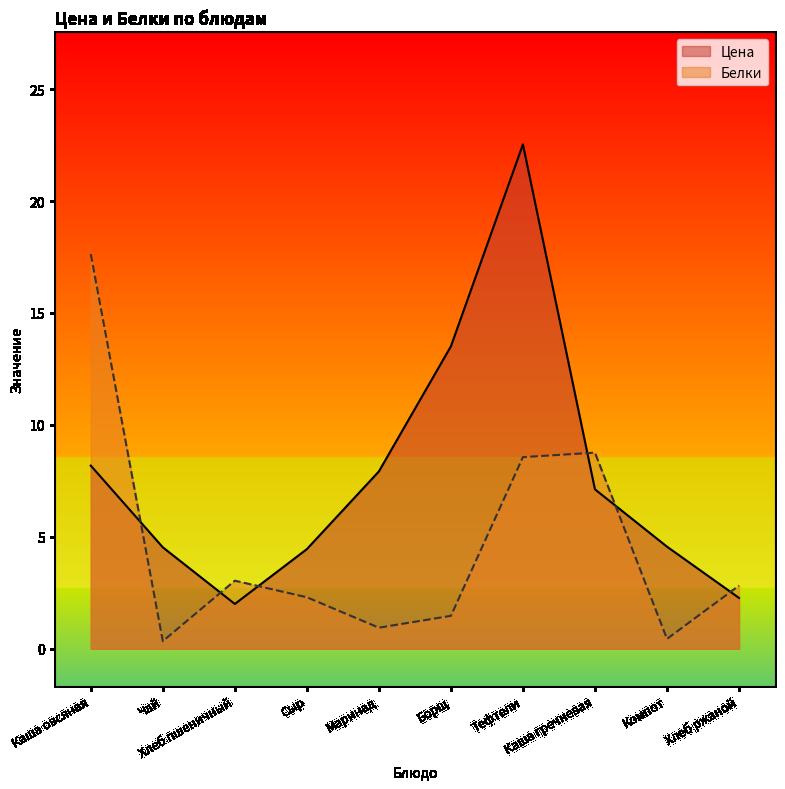

What is the label of the 5th point from the right?

Борщ